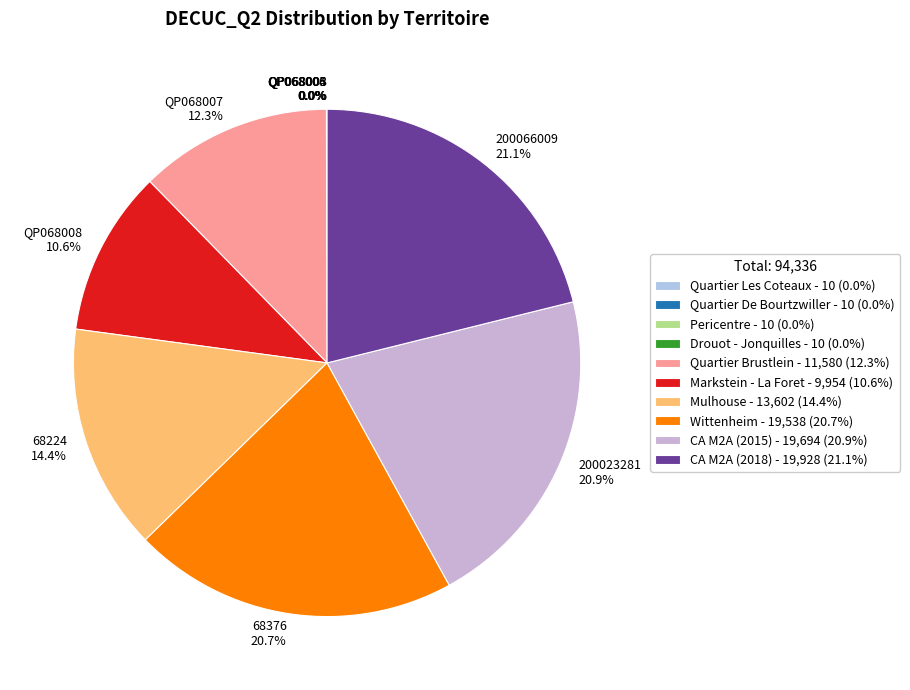

Which slice is the smallest?

QP068003